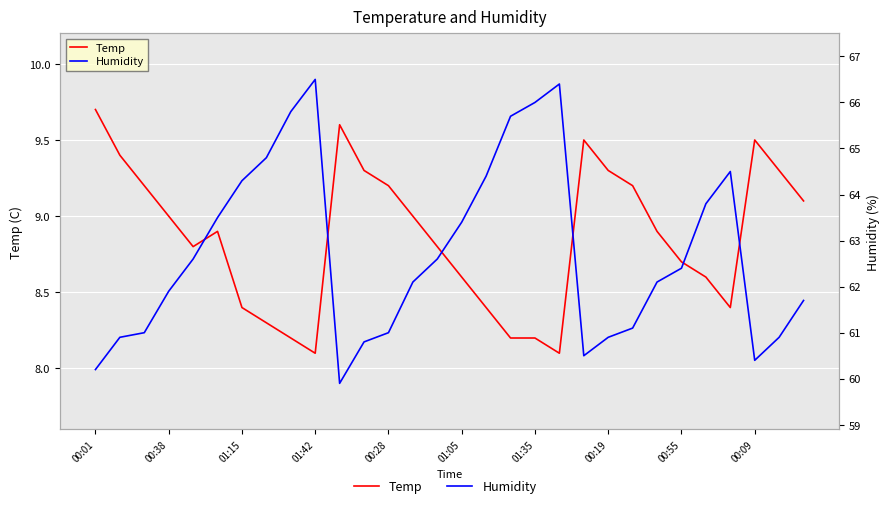

Which series has the largest total across all categories?

Humidity